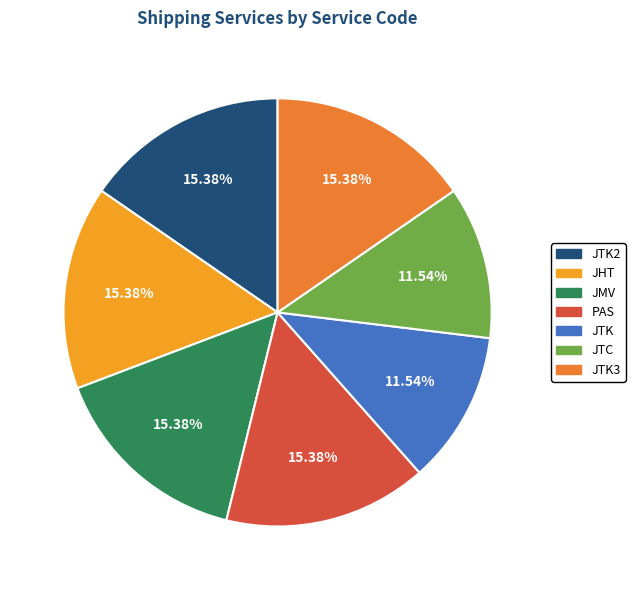

To the nearest percent, what is the average slice percentage?

14%